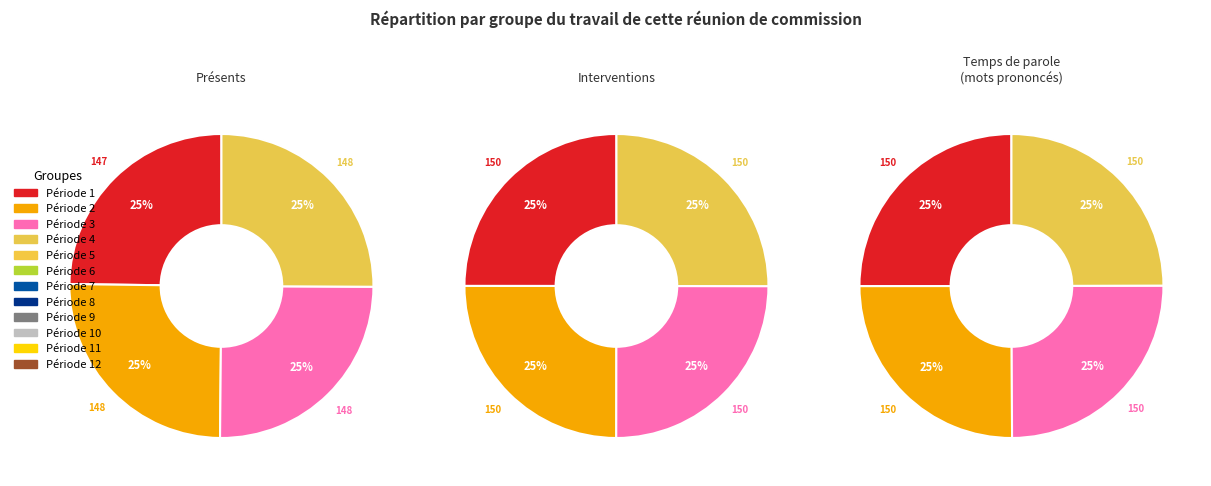

Does 7 represent more than half of the total?

No